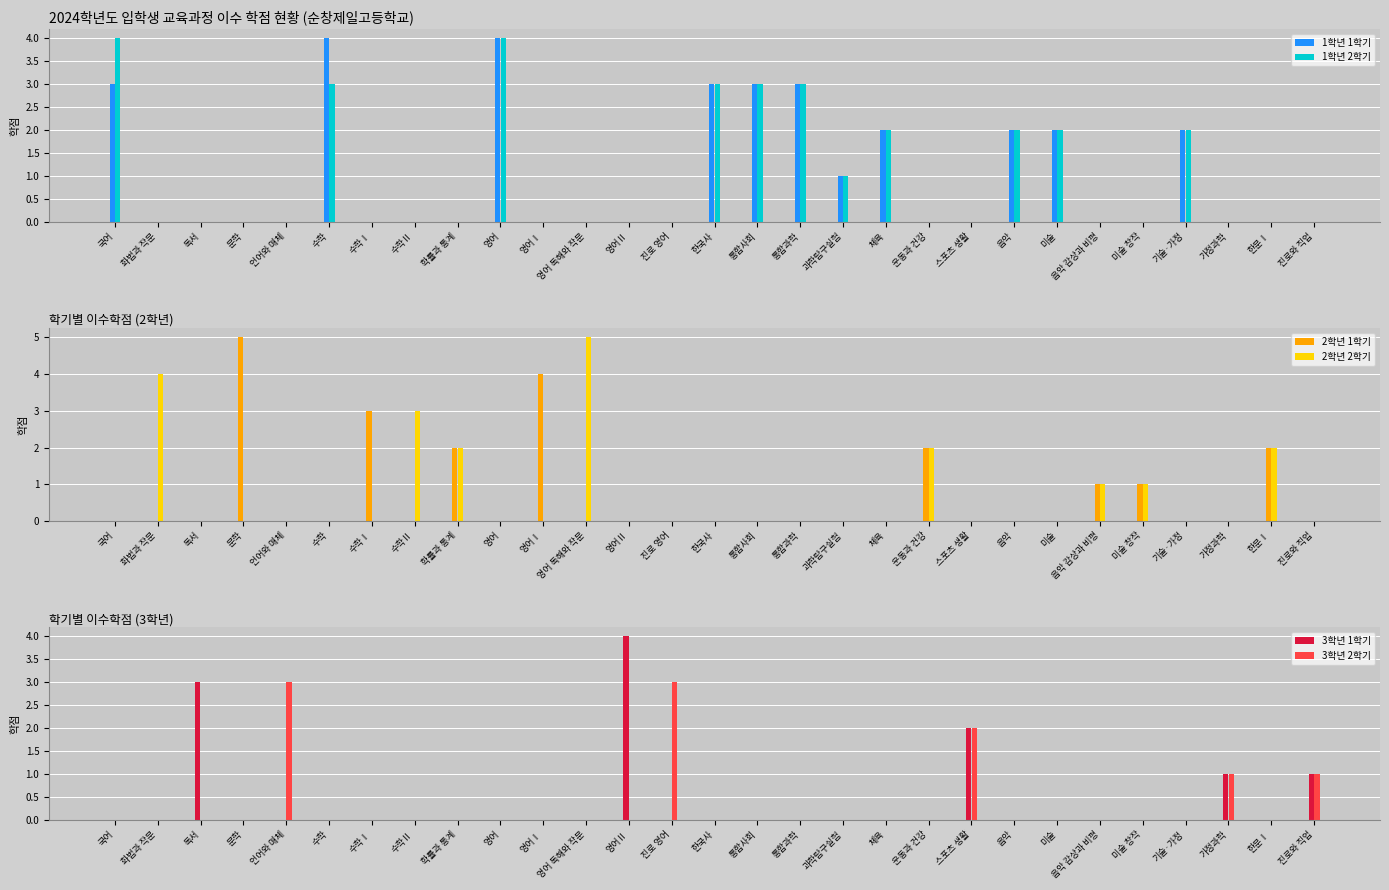

True or false: 3학년 1학기 has a value of -1 at 국어.

False